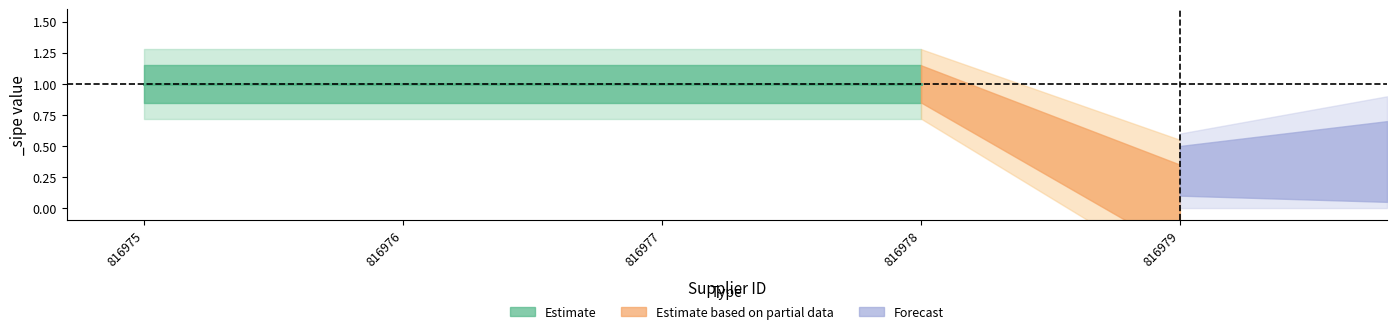

The value at 816976 is 1. True or false?

False